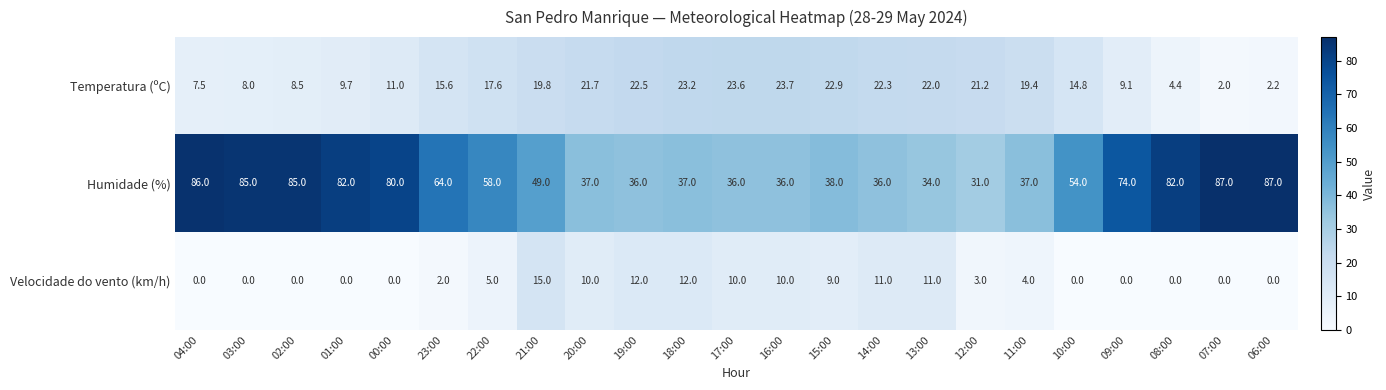

Which series has the largest total across all categories?

Humidade (%)